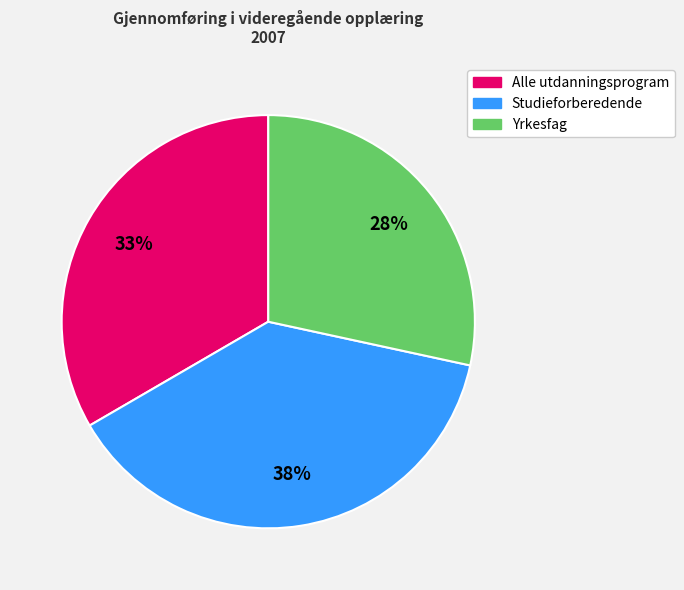

What percentage is the Studieforberedende slice, to the nearest percent?

38%